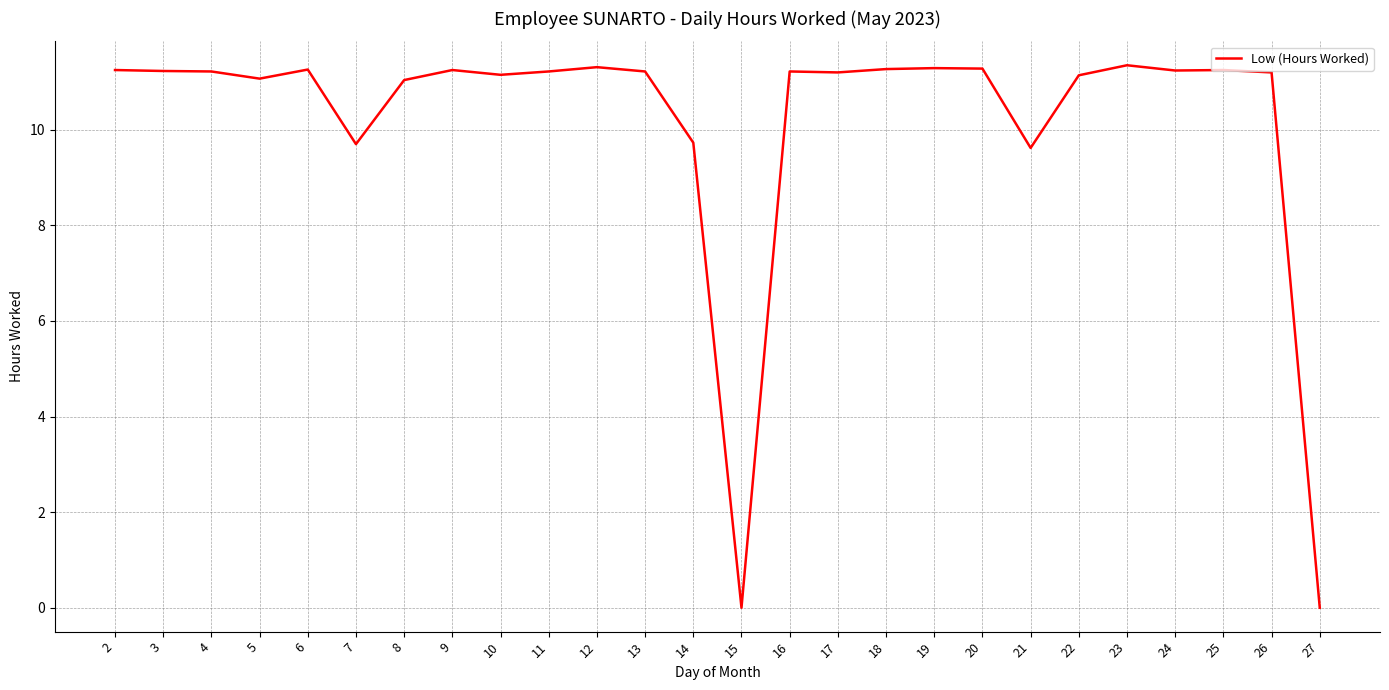

What is the ratio of the value at 24 to the value at 21?

1.2